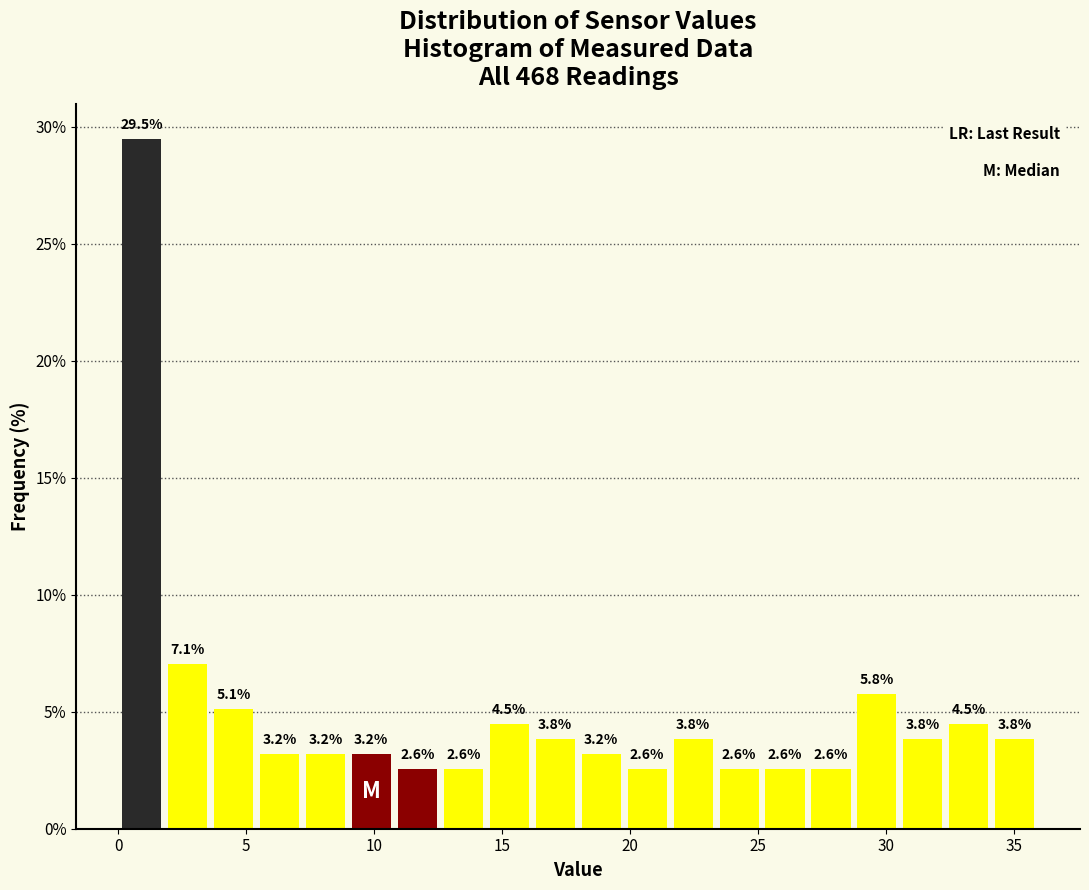

Read against the x-axis, roughly where is the centre of the tallest bar?

1.0